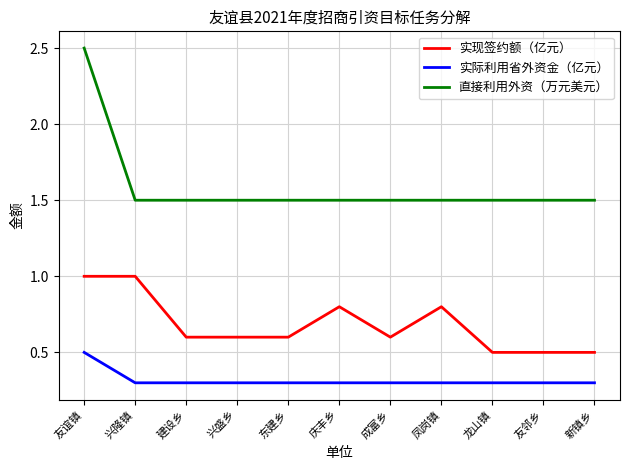

The value of 直接利用外资（万元美元） at 成富乡 is 1.5. True or false?

True